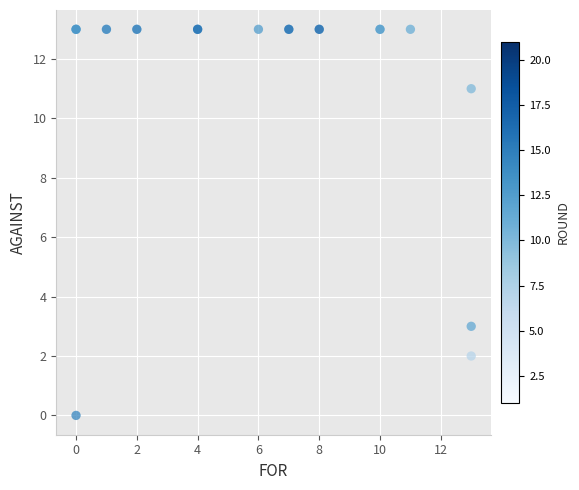

What Y value in the scatter plot is closest to 6?

3